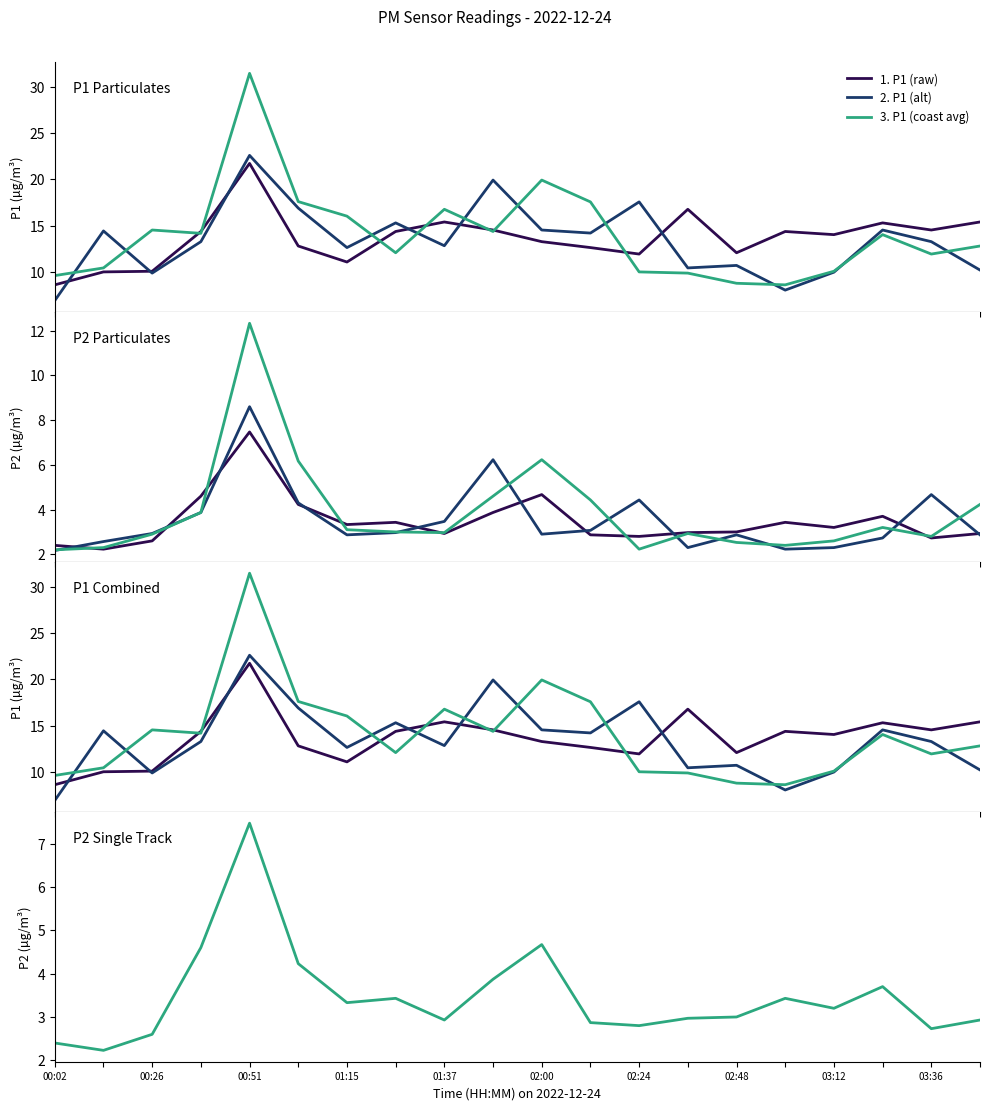

What is the highest value of the 1. P1 (raw) series?

21.7